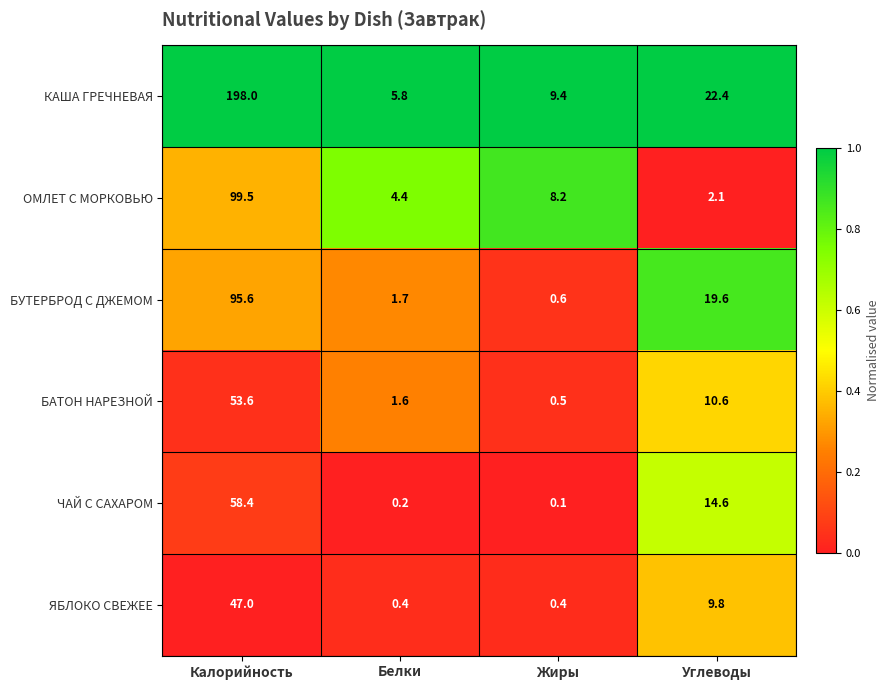

At how many categories does at least one series exceed 0?

4